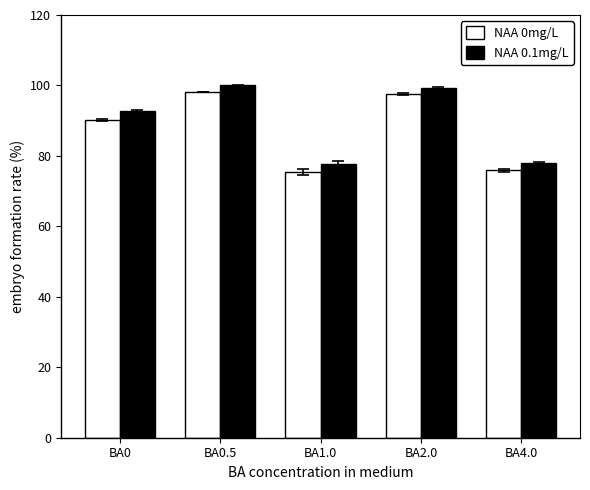

What value does the NAA 0.1mg/L series have at BA2.0?

99.3